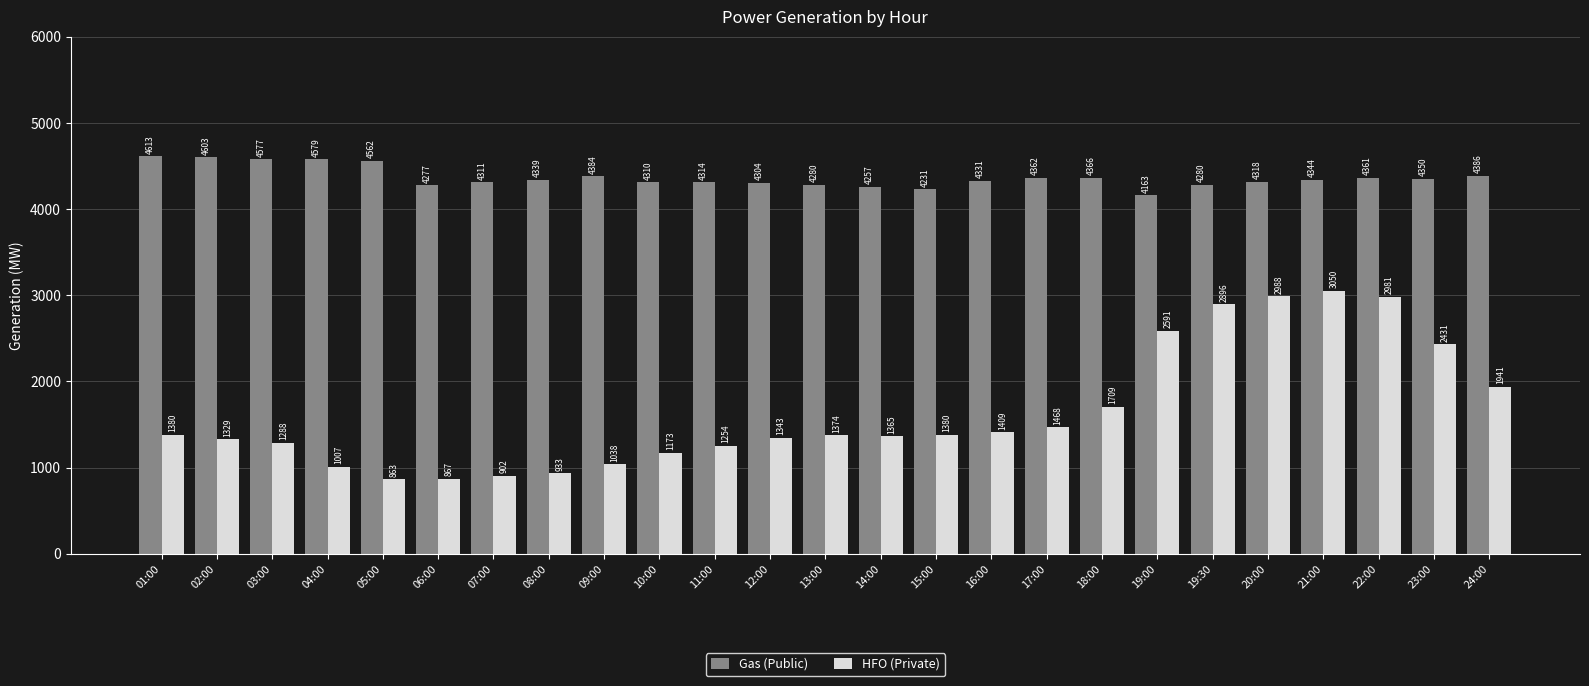

What is the label of the 11th bar from the left?

11:00